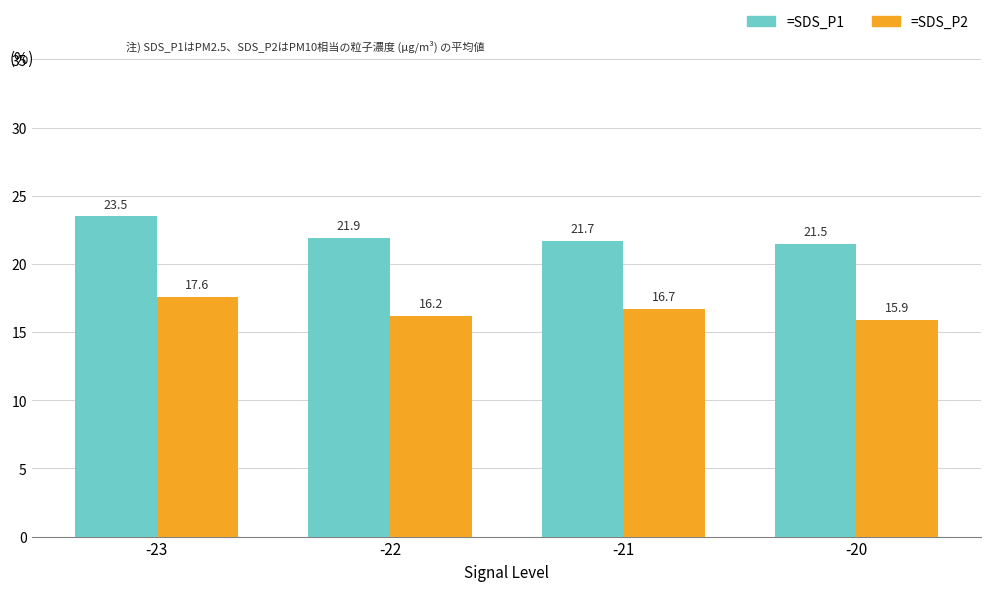

True or false: =SDS_P2 has a value of 4.5 at -22.

False